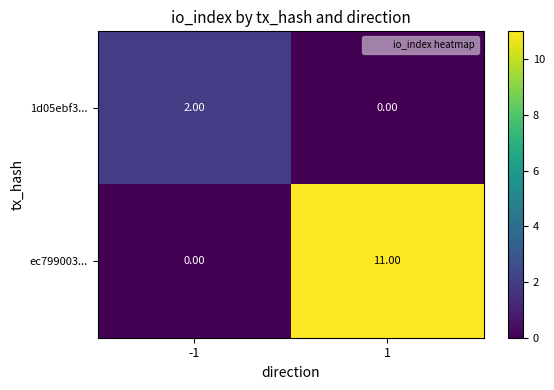

What is the average value of the ec799003... series?

6